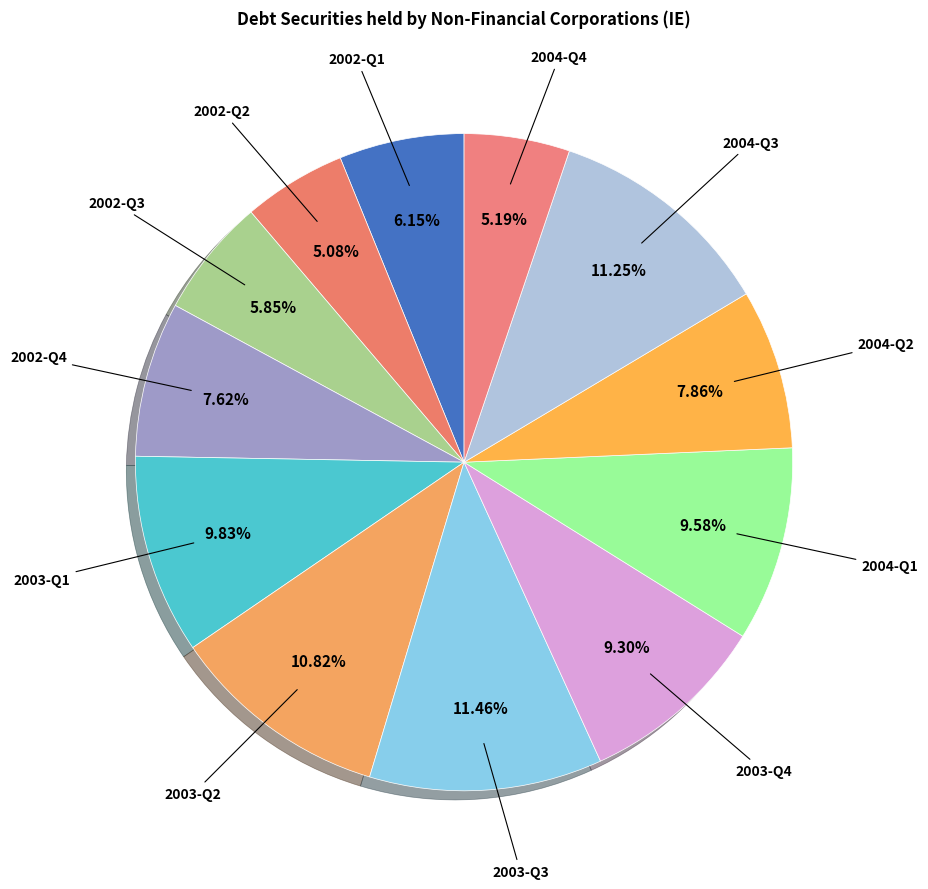

To the nearest percent, what portion does 2003-Q4 represent?

9%